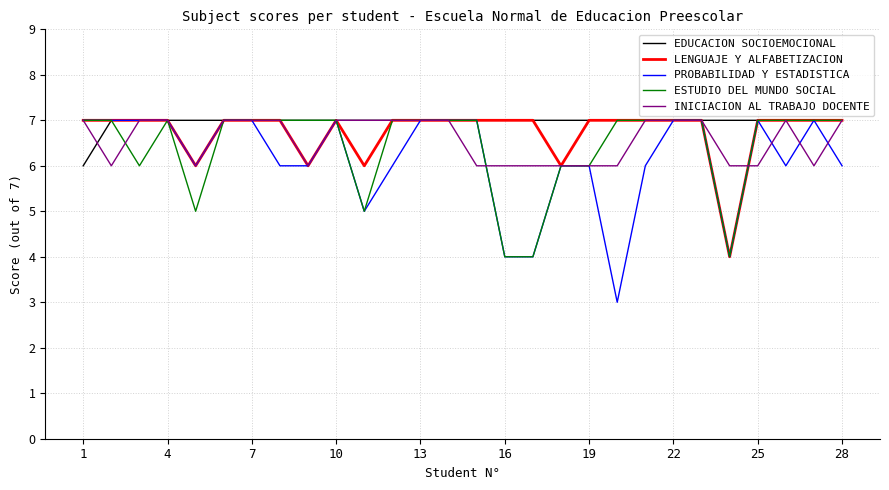

Which series has the largest range (max minus min)?

PROBABILIDAD Y ESTADISTICA